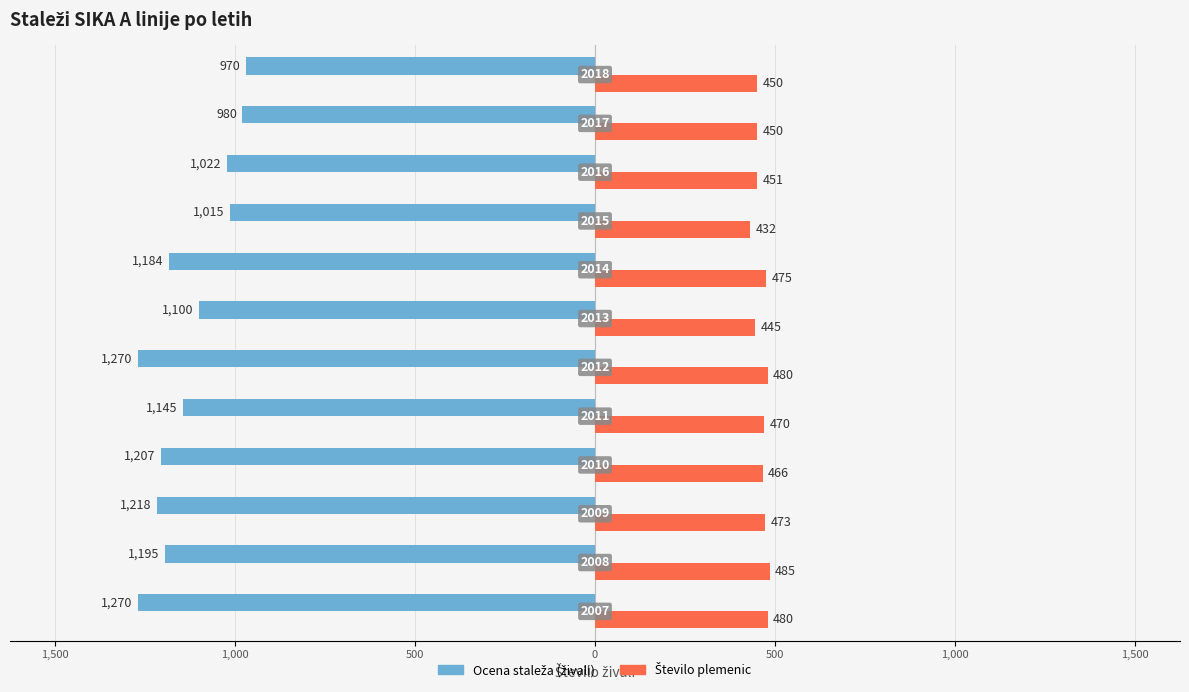

Count the number of data series in this chart.

2